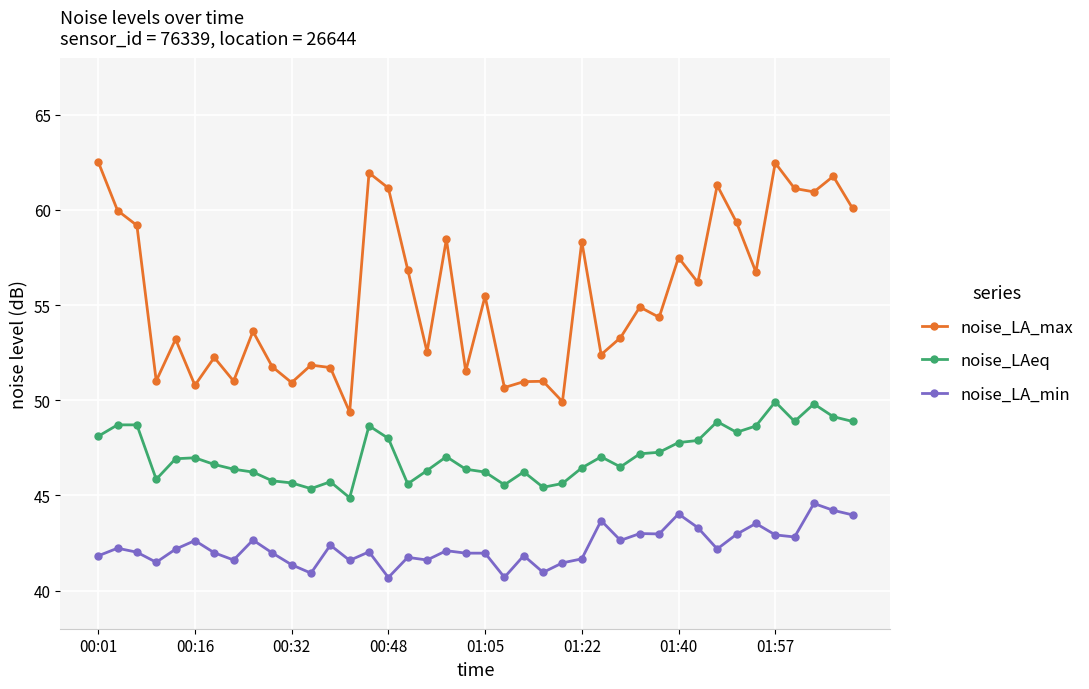

True or false: noise_LA_max has more than 2 points higher than both neighbors.

True